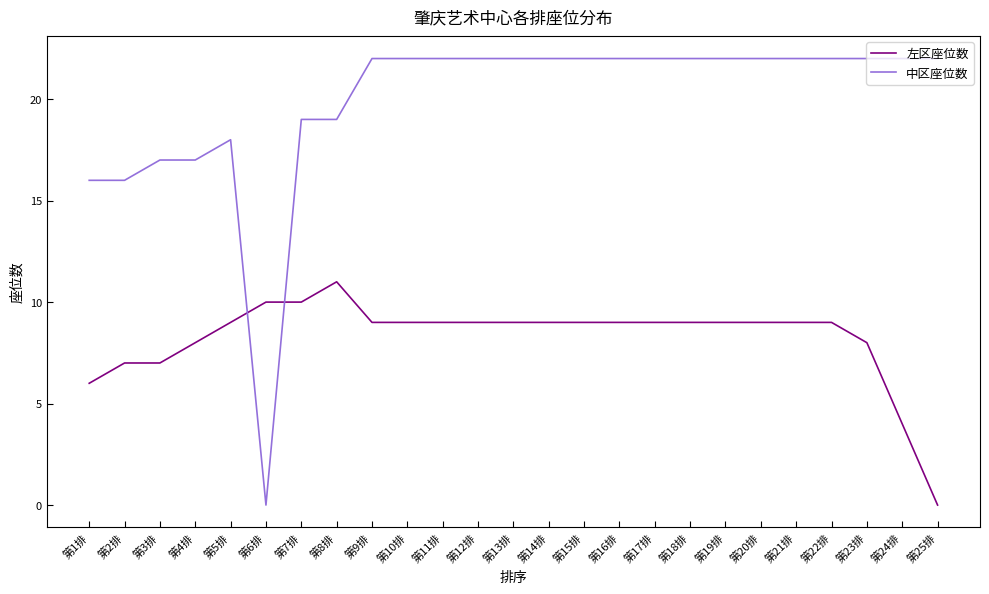

Is it true that 左区座位数 equals 3 at 第10排?

False